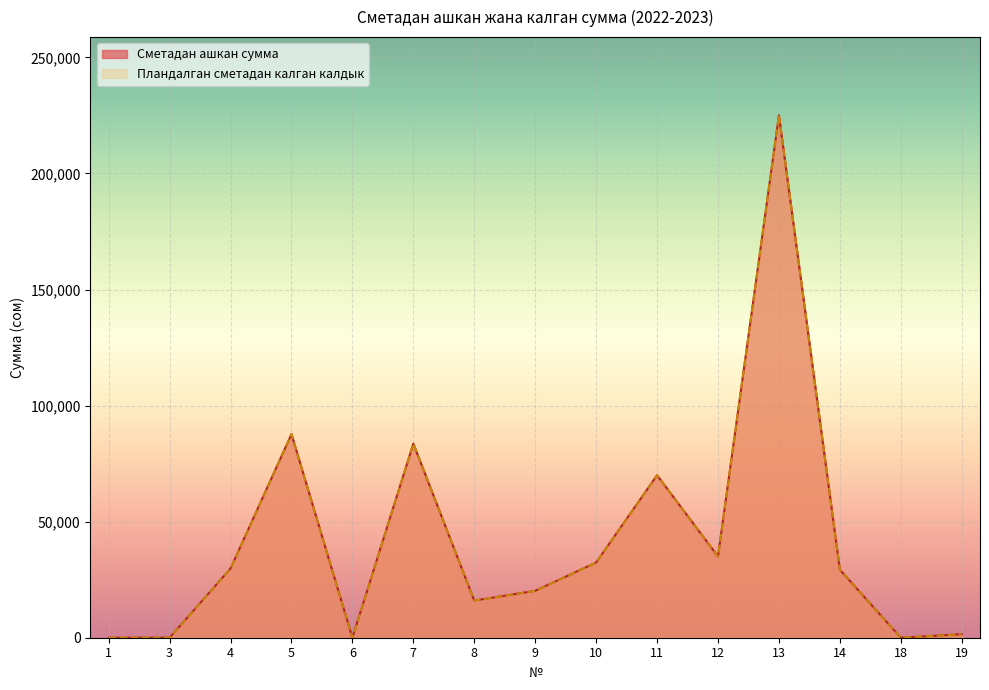

What is the difference between the Пландалган сметадан калган калдык values at 10 and 7?

51208